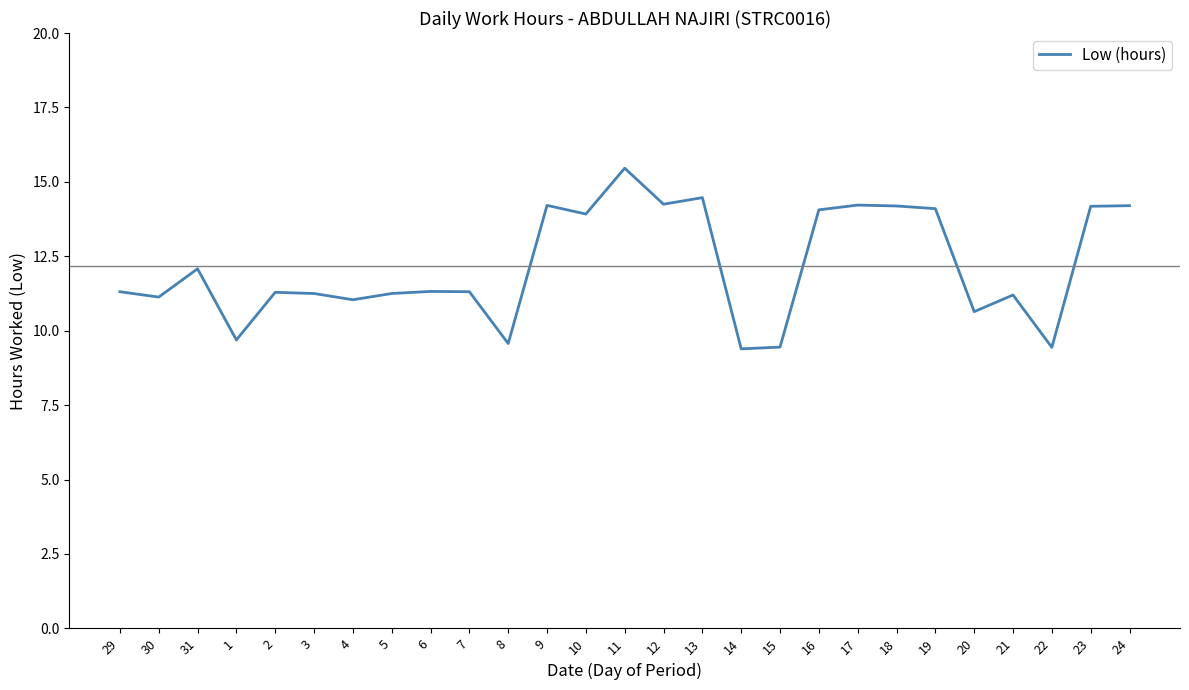

The value at 24 is 8.1. True or false?

False